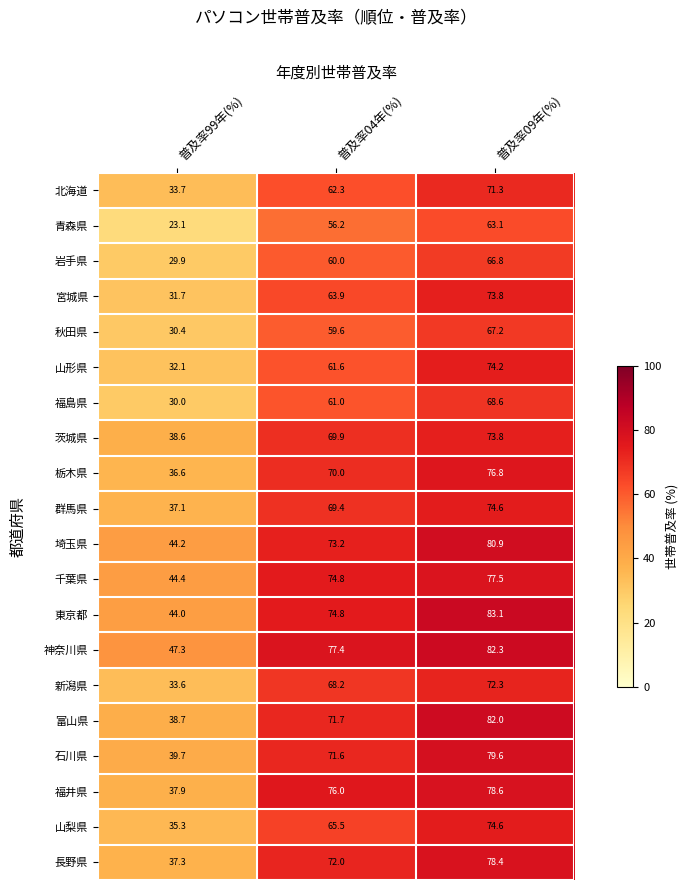

At which category is the sum across all series the highest?

普及率09年(%)